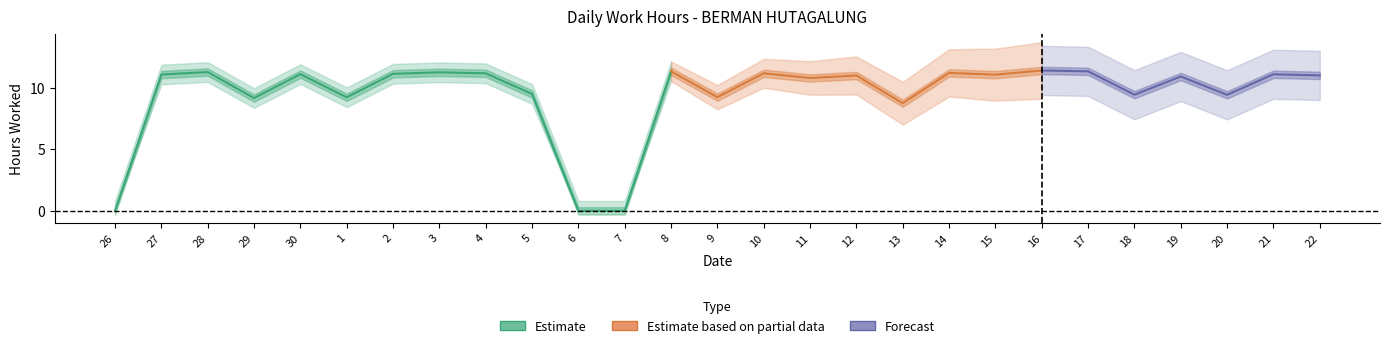

At which label does the data first exceed 11?

27